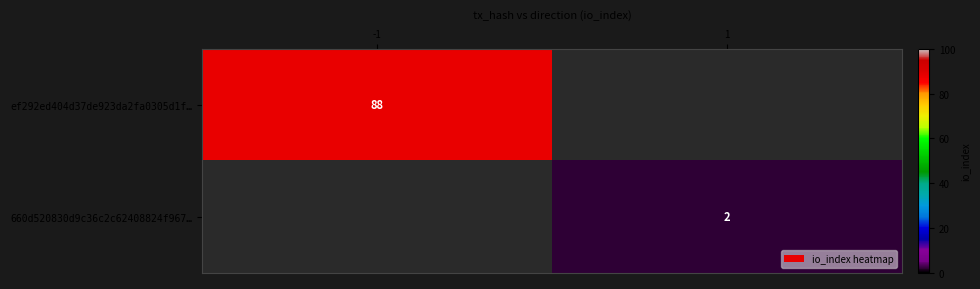

How many series are shown in this chart?

2